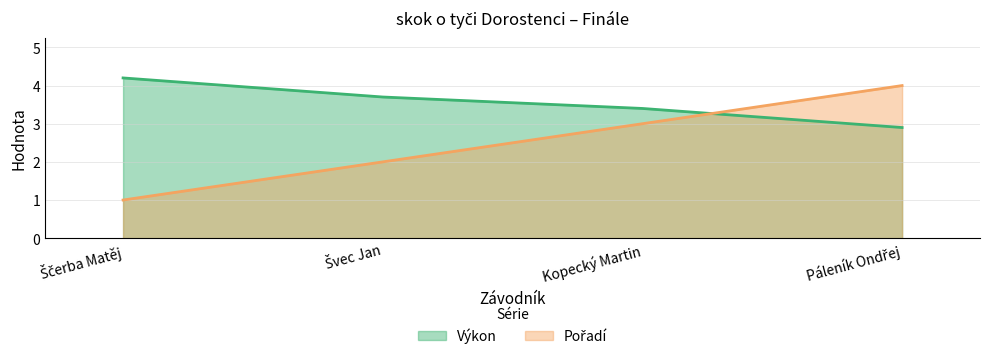

True or false: Výkon has more than 0 points higher than both neighbors.

False